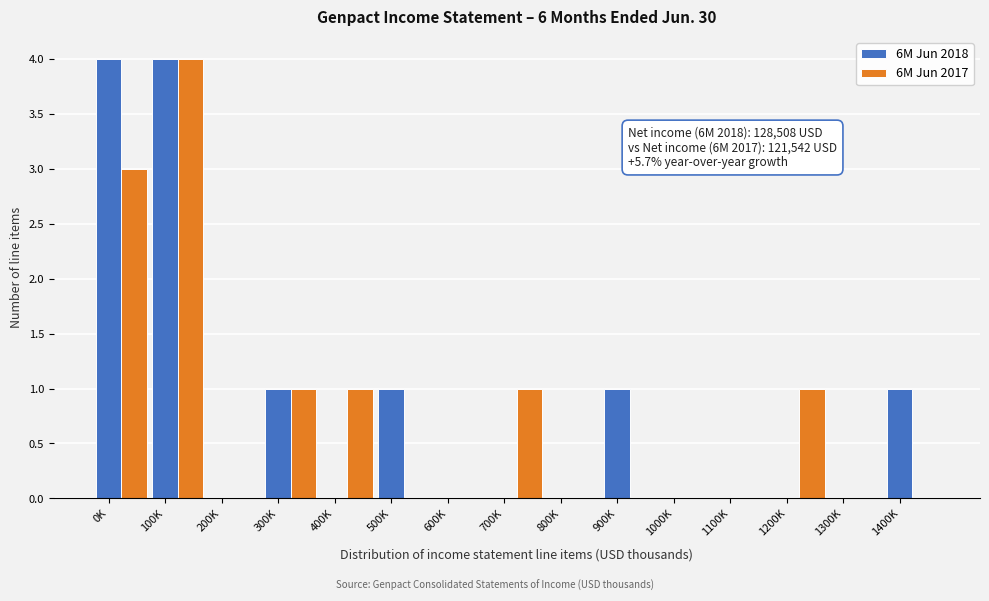

Is it true that 6M Jun 2018 equals 4 at 0K?

True